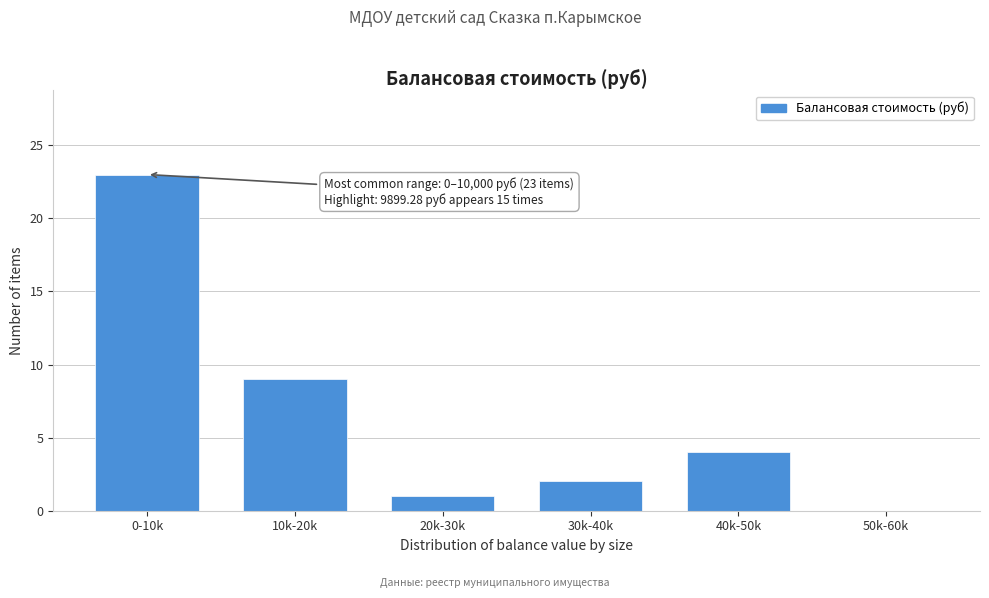

Reading right to left, what are all the values shown in this chart?

50k-60k=0	40k-50k=4	30k-40k=2	20k-30k=1	10k-20k=9	0-10k=23